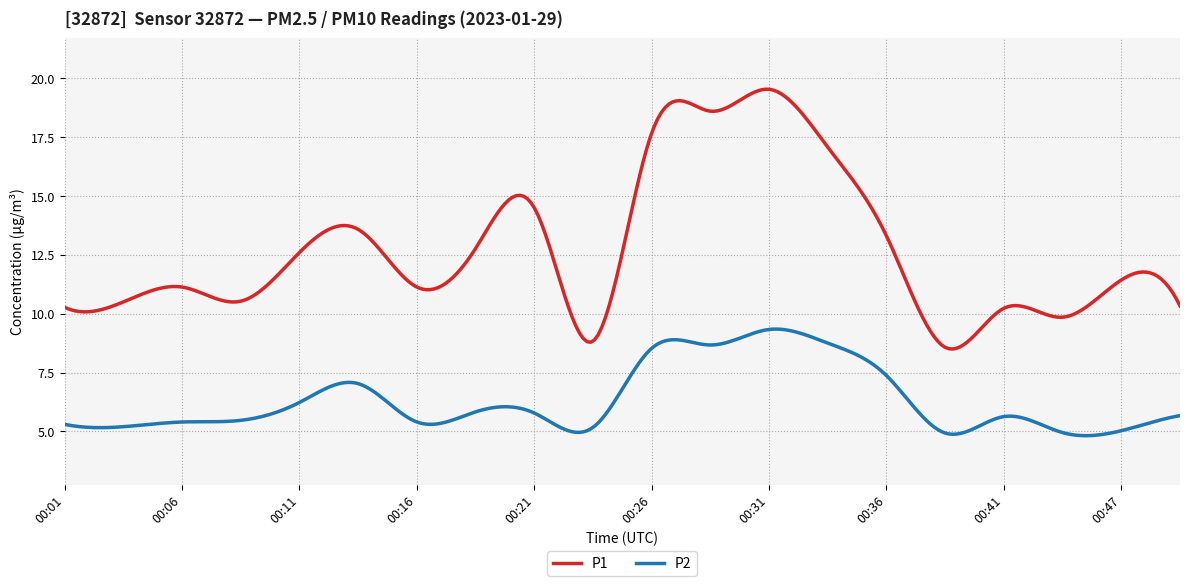

True or false: P2 and P1 intersect in this chart.

False